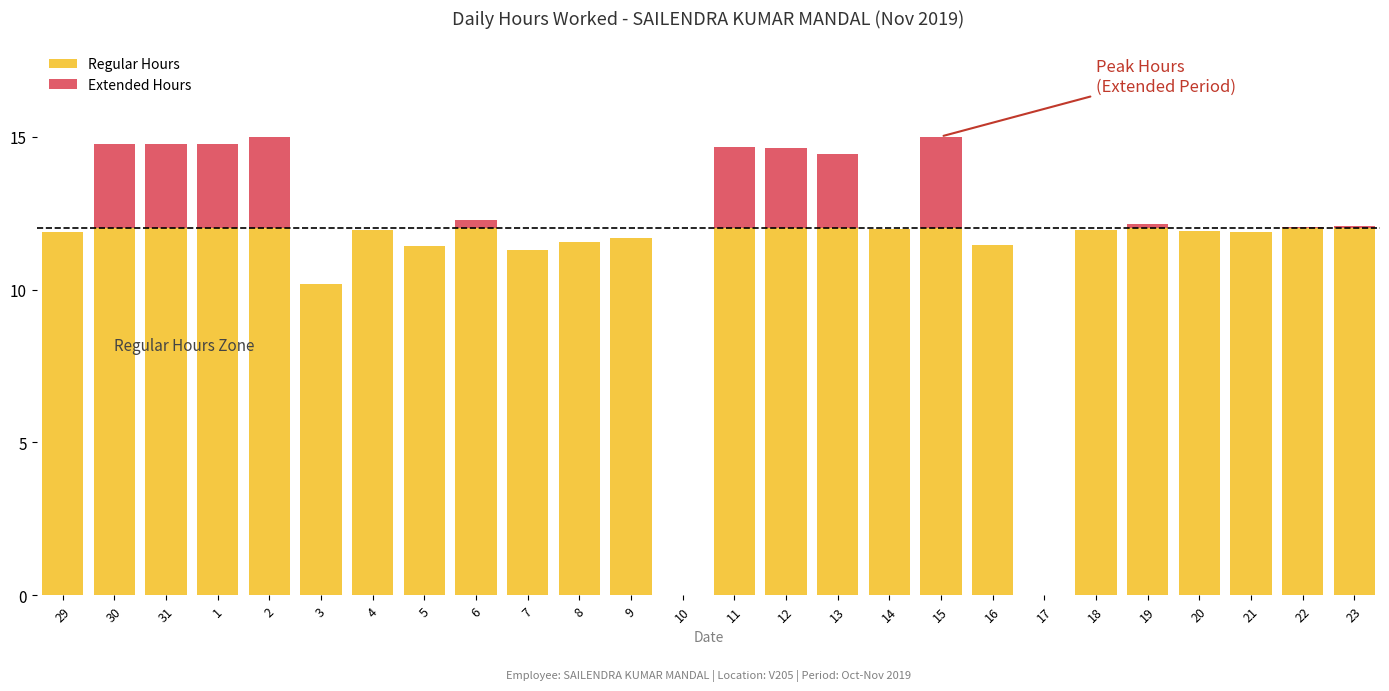

How many bars are there in total?

52